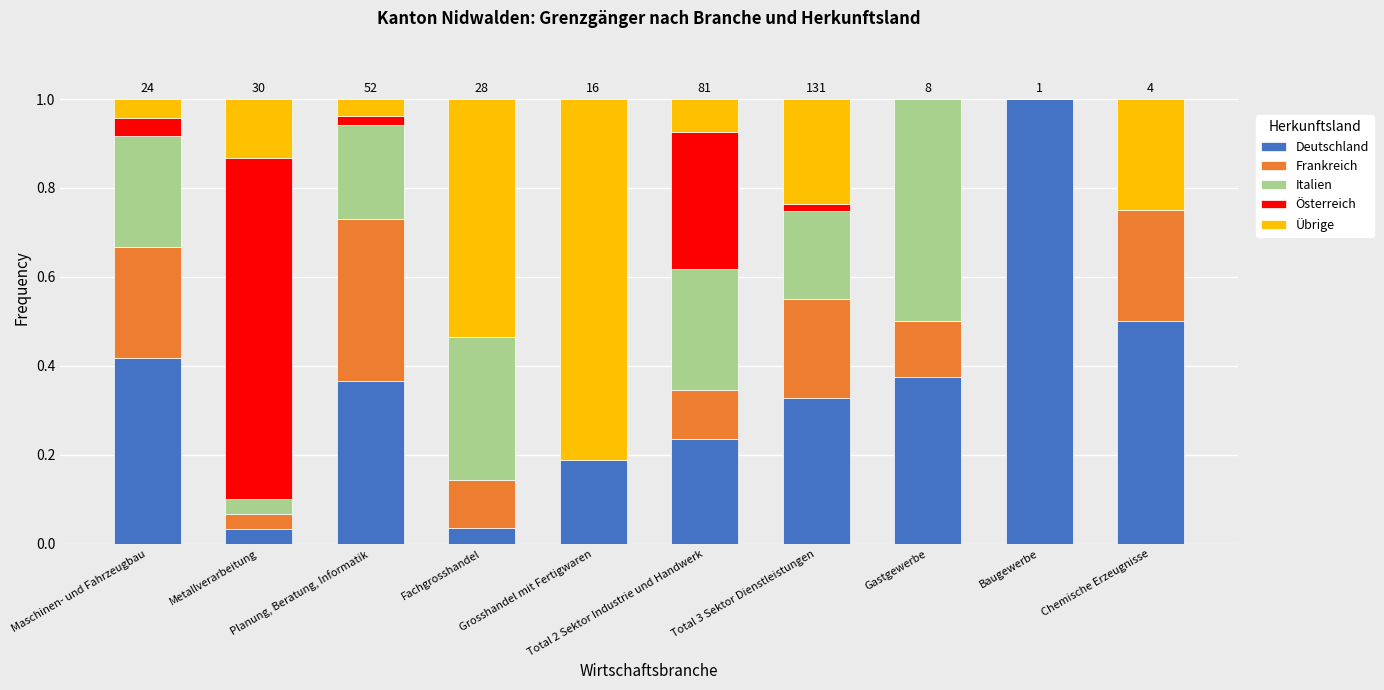

Are the bars horizontal?

No